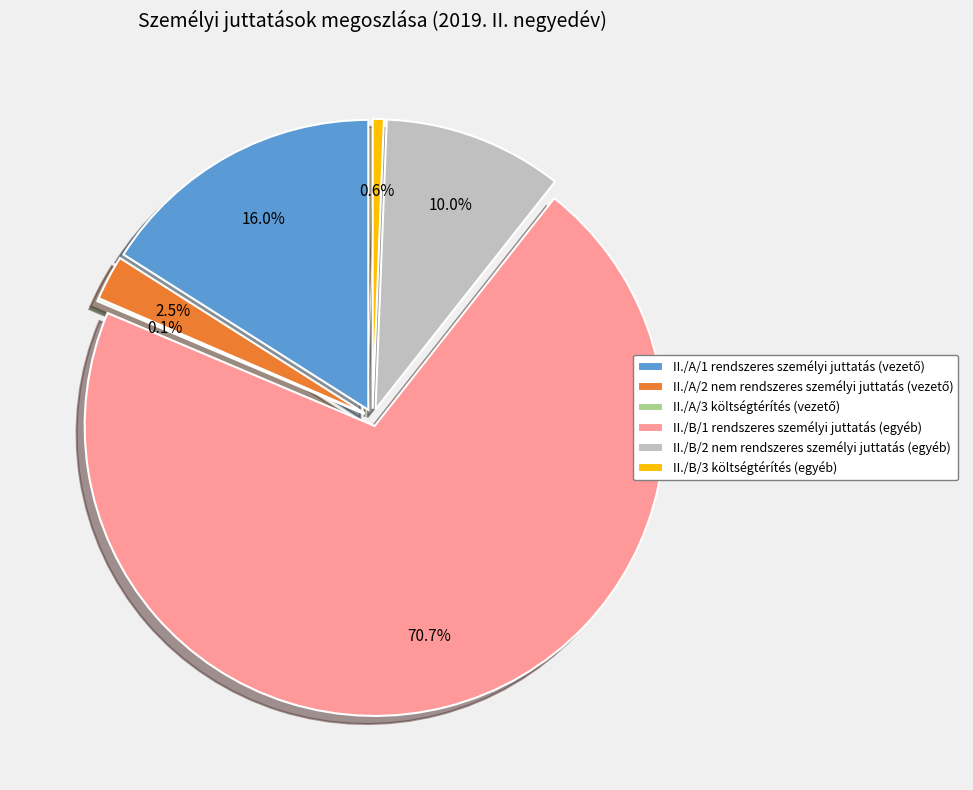

Rank the categories by value from highest to lowest.

rendszeres személyi juttatás (egyéb), rendszeres személyi juttatás (vezető), nem rendszeres személyi juttatás (egyéb), nem rendszeres személyi juttatás (vezető), költségtérítés (egyéb), költségtérítés (vezető)